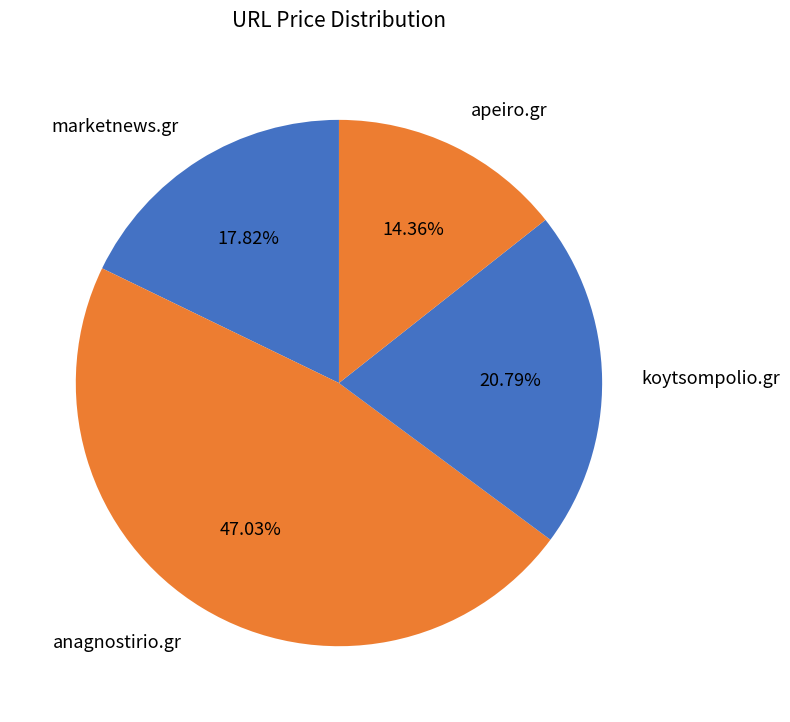

Is there any slice that represents more than half of the pie?

No